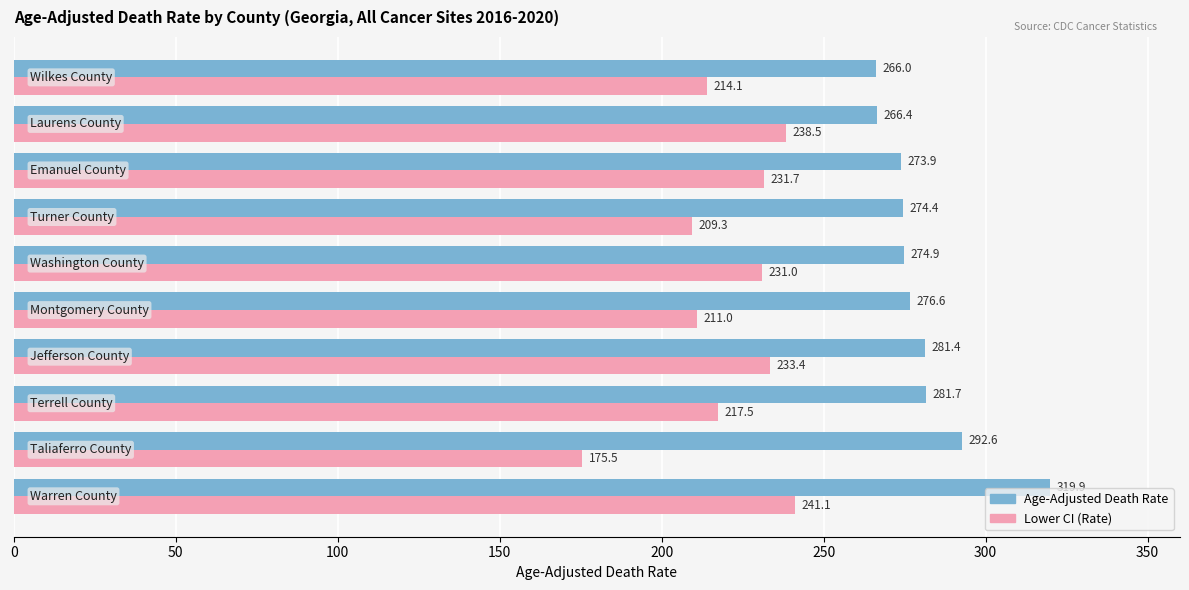

What is the smallest value displayed?

175.5